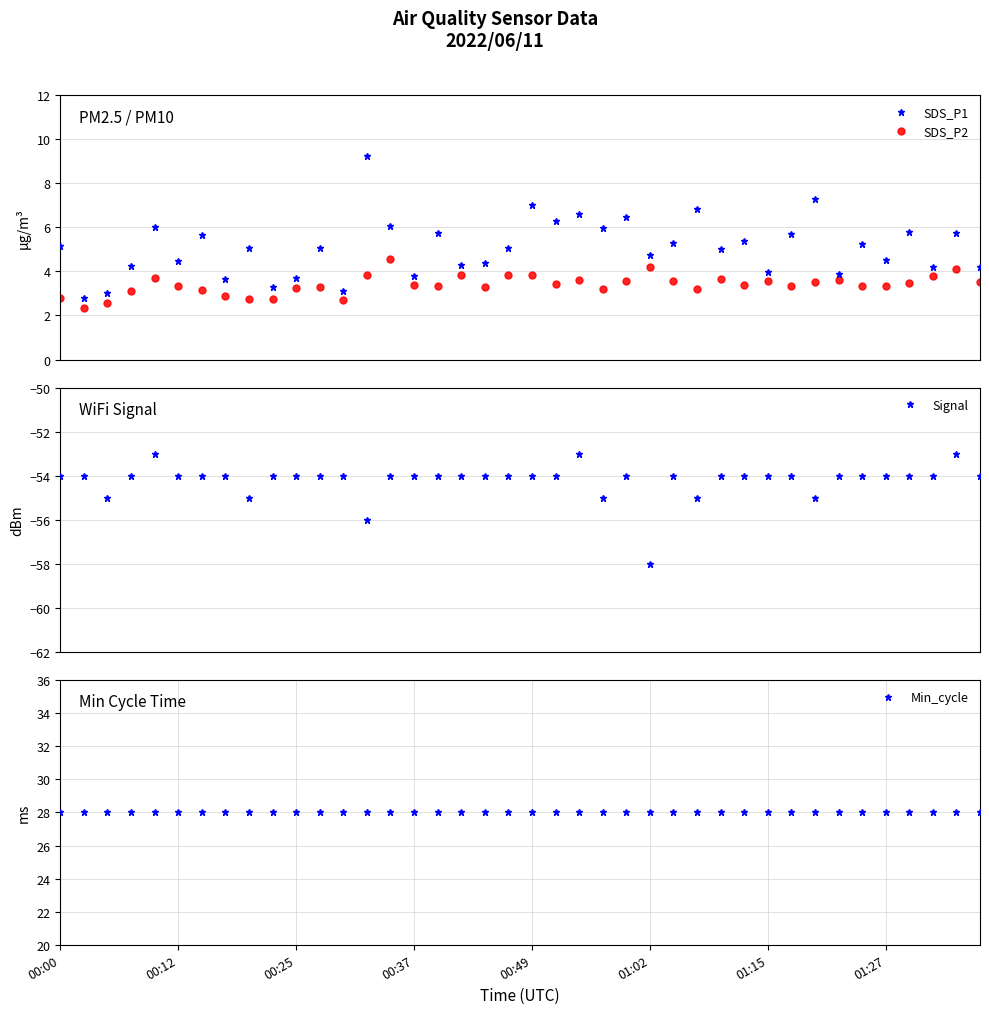

What is the maximum value for SDS_P1?

9.2